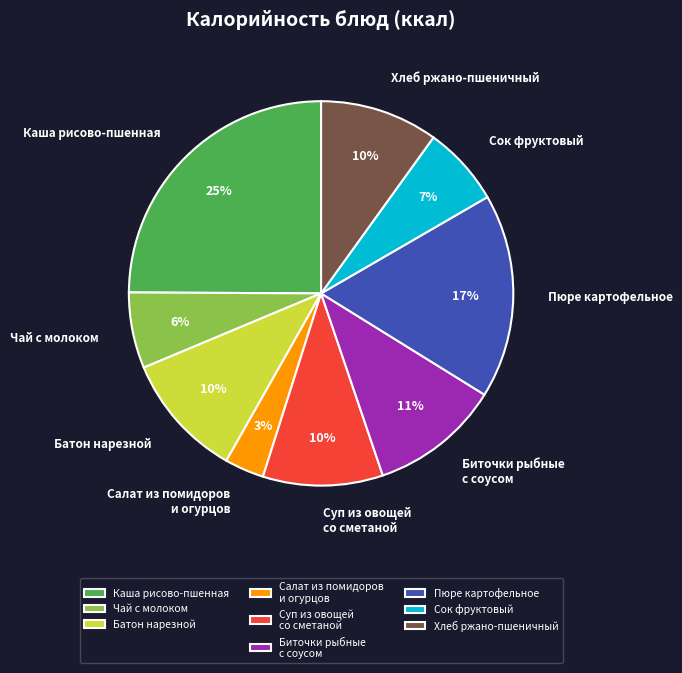

Is it true that Биточки рыбные с соусом is 21% of the pie?

False